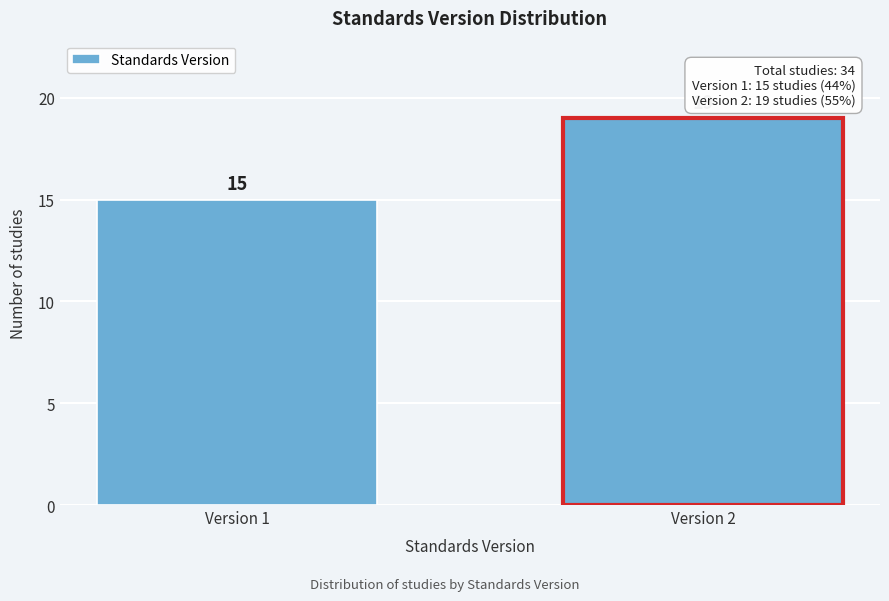

Reading right to left, list all the values displayed in this chart.

19	15